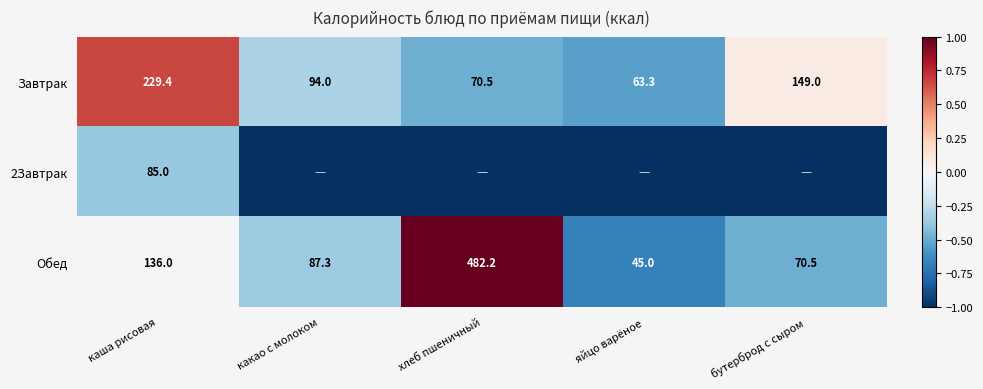

Which category has the highest value in the Завтрак series?

каша рисовая